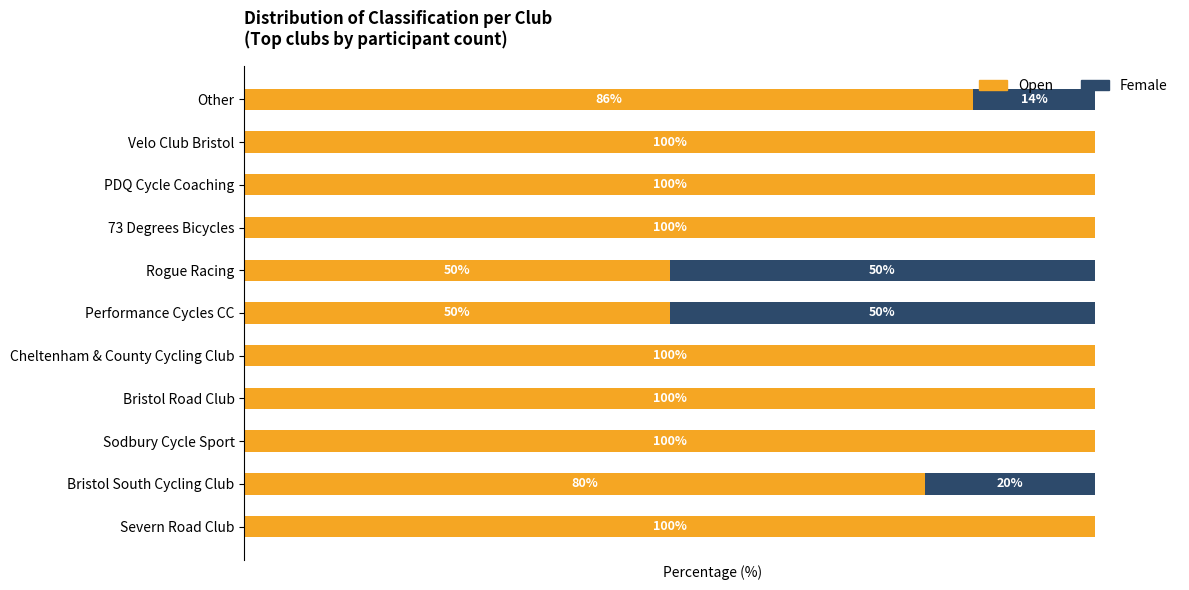

Where is Open nearest to the value 75?

Bristol South Cycling Club